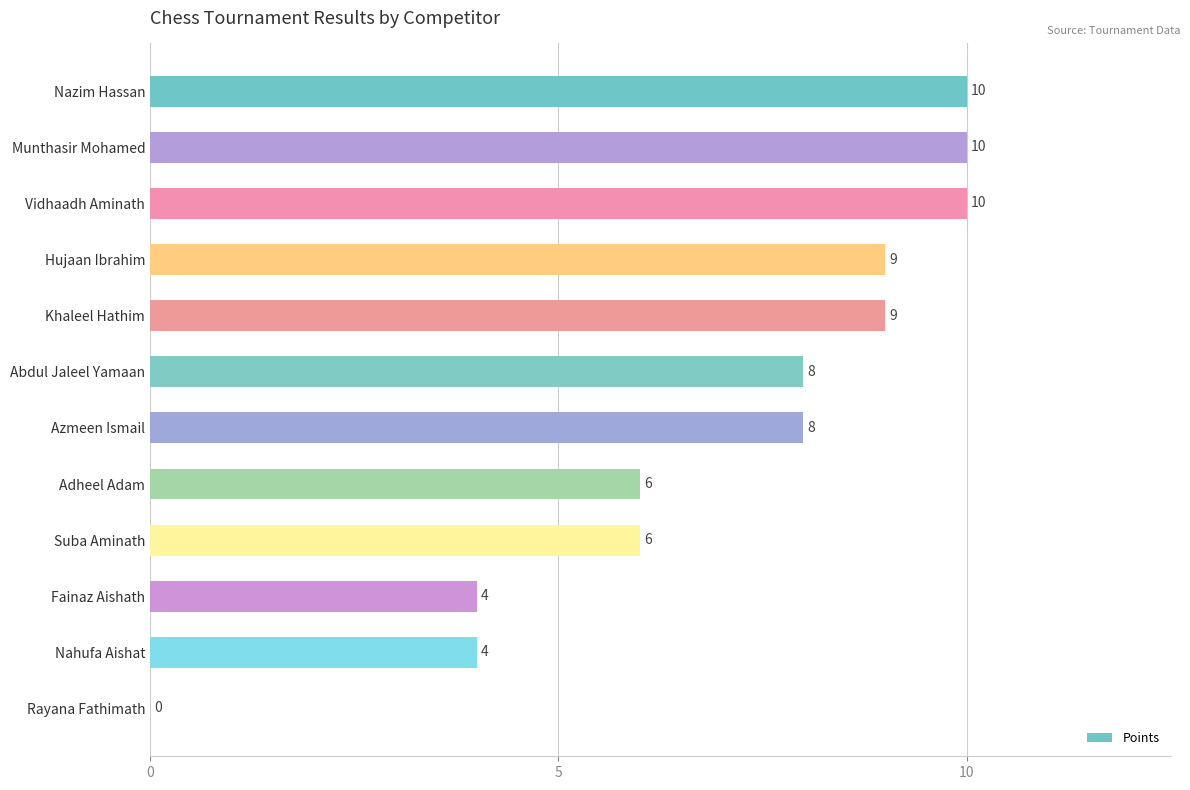

True or false: the data shows 12 at Azmeen Ismail.

False